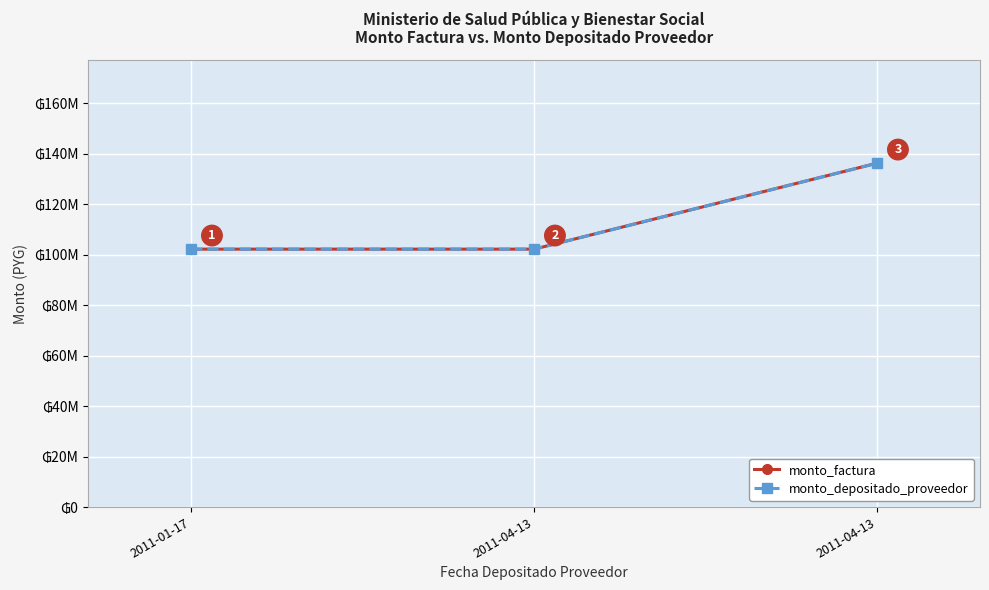

Count the monto_depositado_proveedor values in the range 102168000 to 136224000.

3